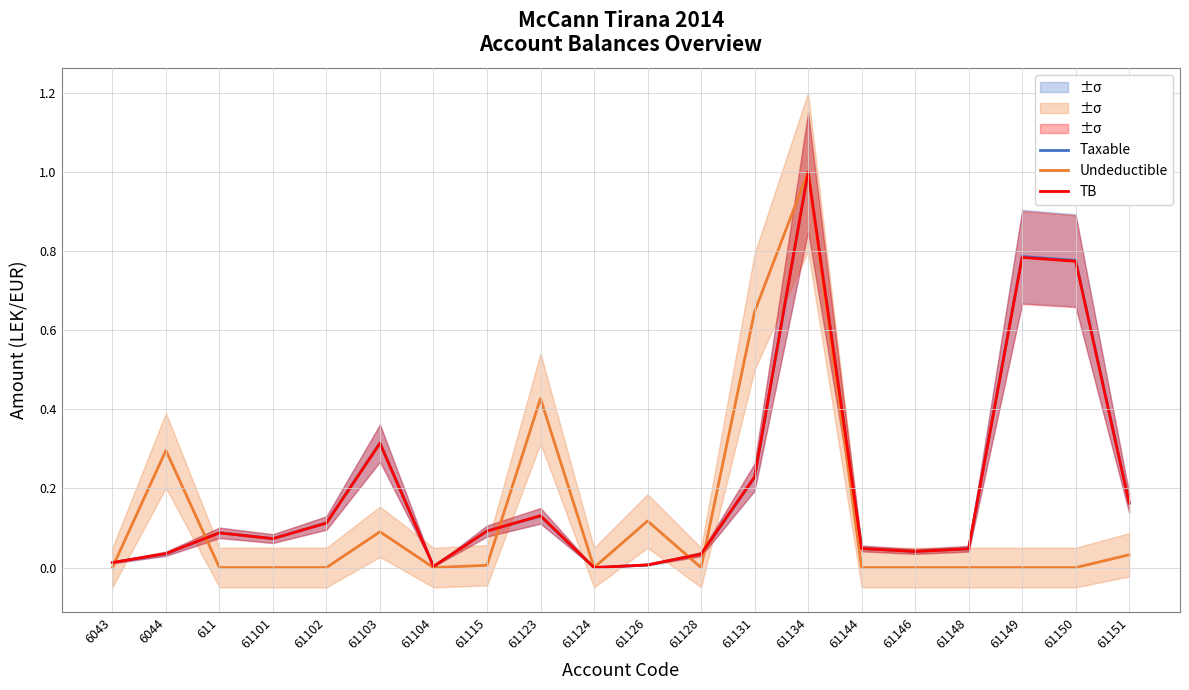

How many times do TB and Taxable cross each other?

5